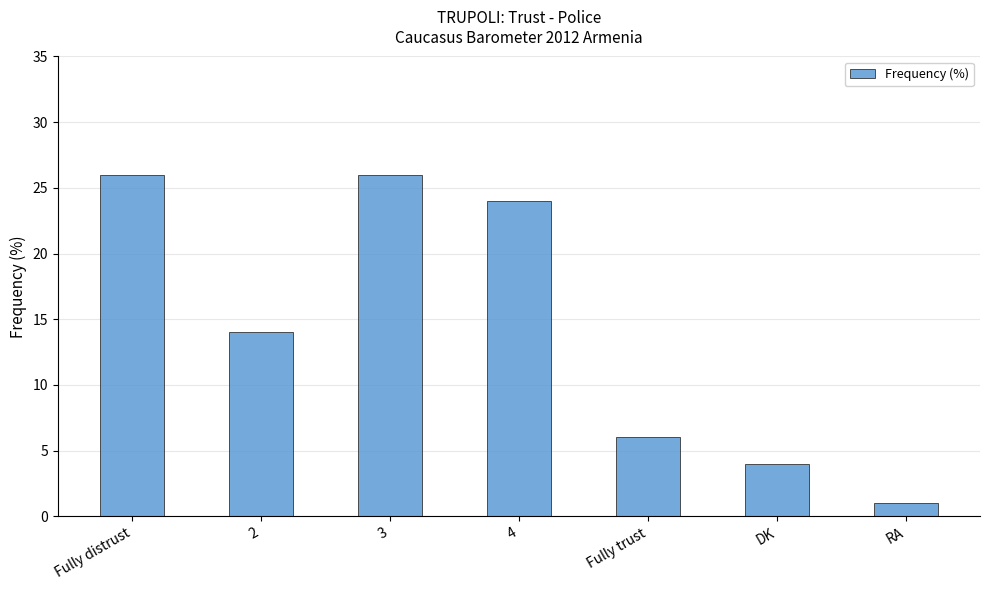

What is the ratio of the value at DK to the value at Fully trust?

0.7